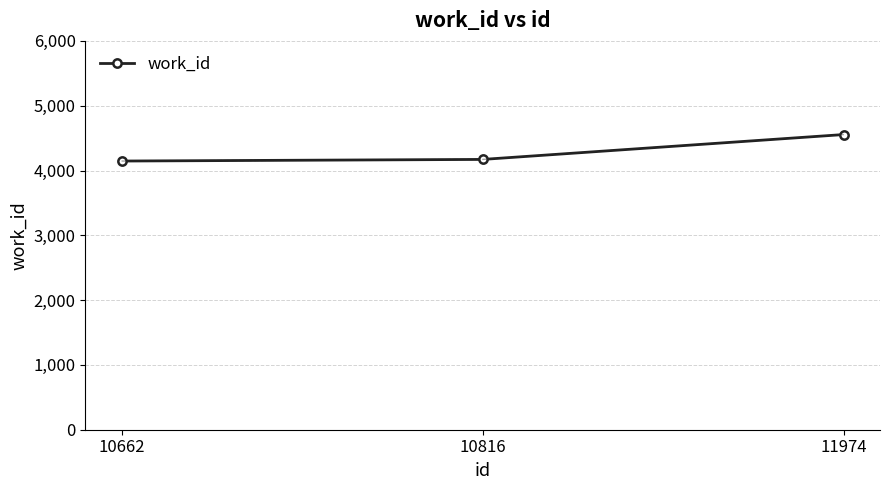

Which category has the highest value across all series?

11974